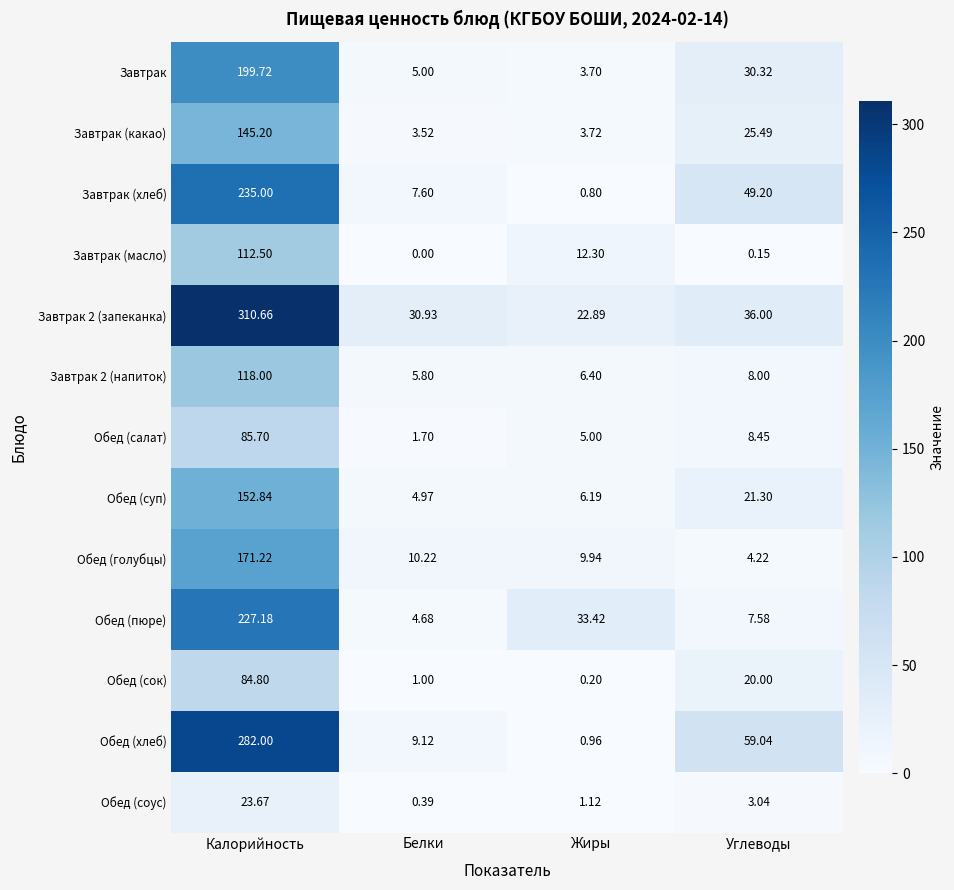

At which category is the sum across all series the highest?

Калорийность